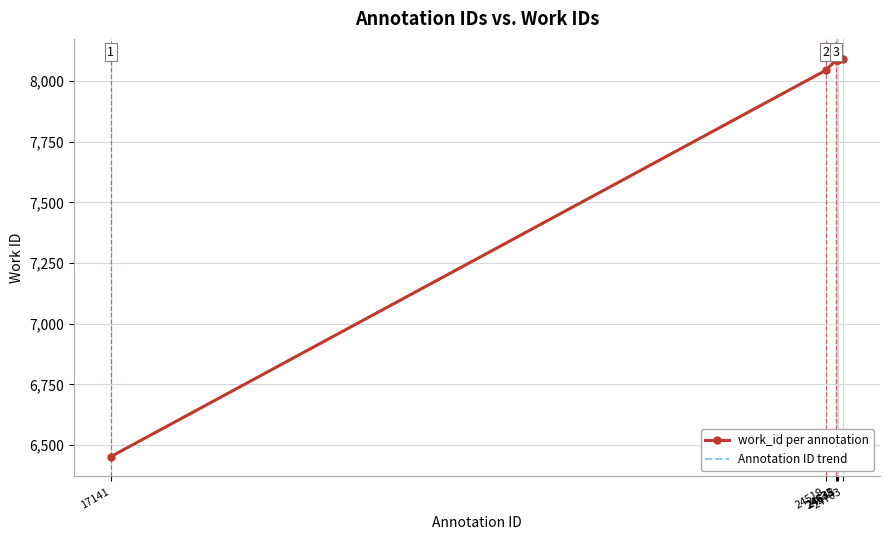

List the labels in order of Annotation ID trend value, largest first.

24703, 24631, 24635, 24643, 24519, 17141